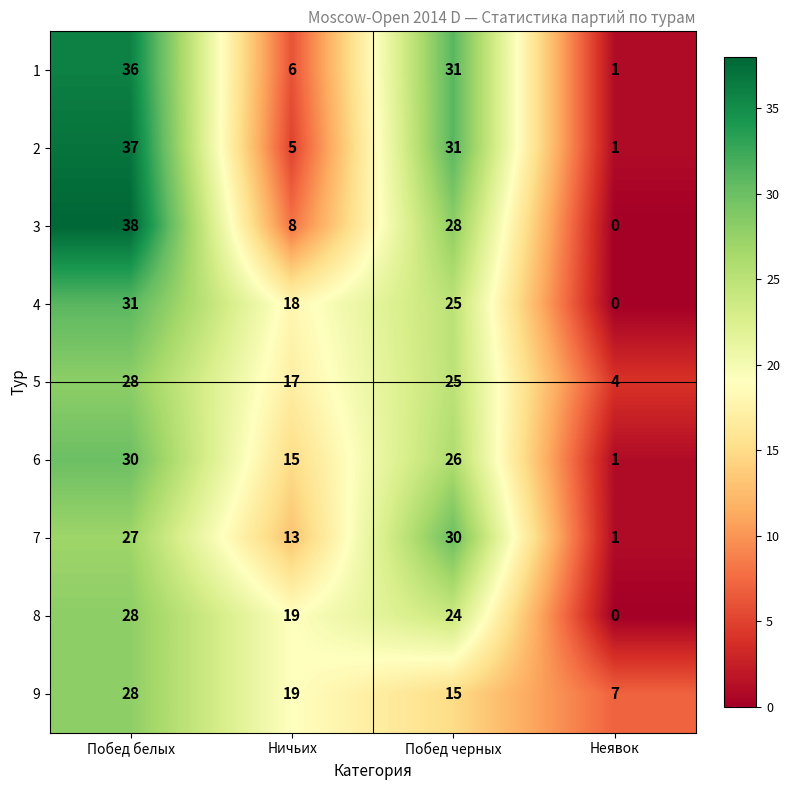

How many data points does each series have?

4